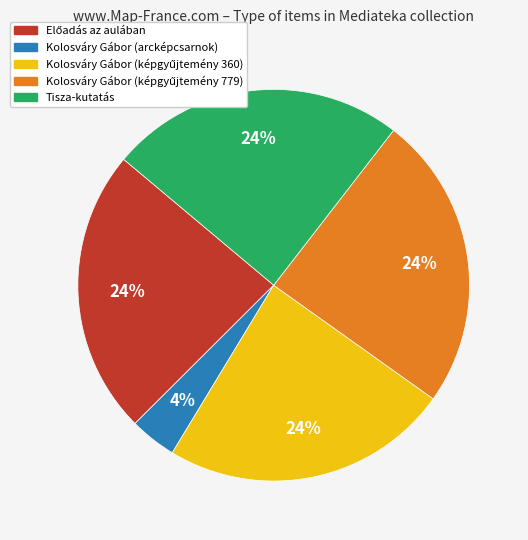

Is there any slice that represents more than half of the pie?

No